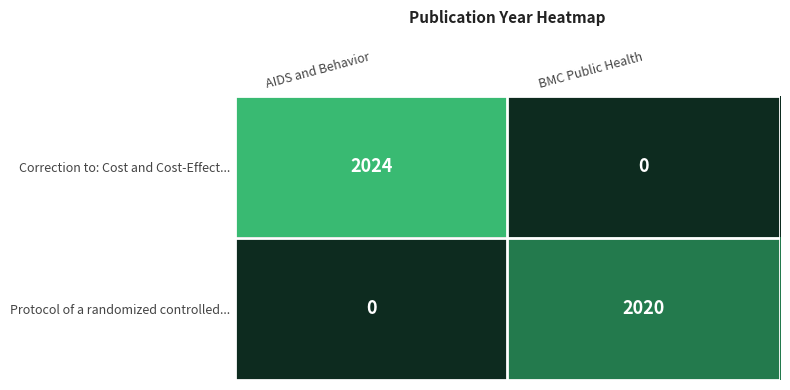

Rank the categories by Protocol of a randomized controlled... value from lowest to highest.

AIDS and Behavior, BMC Public Health